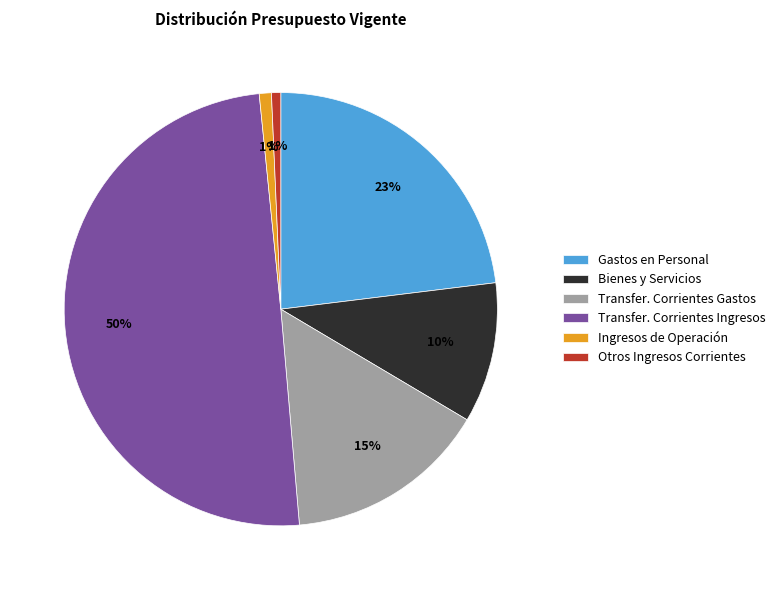

Which has a higher value, Otros Ingresos Corrientes or Transfer. Corrientes Ingresos?

Transfer. Corrientes Ingresos